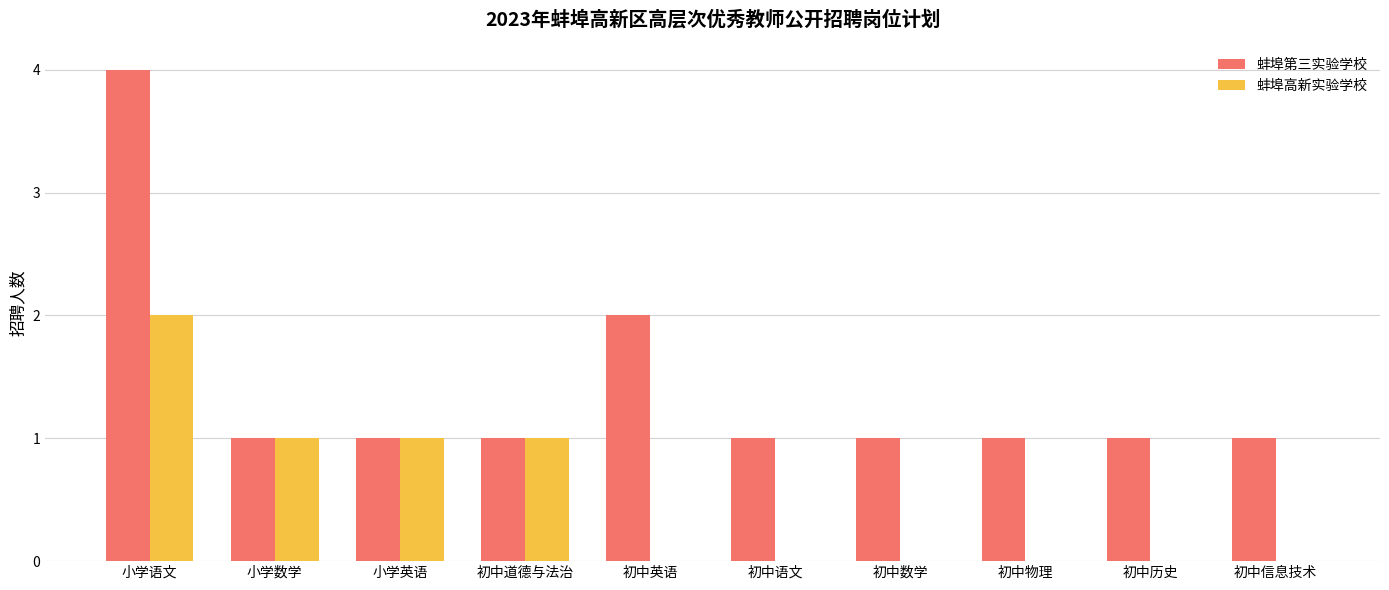

Reading left to right, extract all data points from this chart.

蚌埠第三实验学校: 小学语文=4	小学数学=1	小学英语=1	初中道德与法治=1	初中英语=2	初中语文=1	初中数学=1	初中物理=1	初中历史=1	初中信息技术=1
蚌埠高新实验学校: 小学语文=2	小学数学=1	小学英语=1	初中道德与法治=1	初中英语=0	初中语文=0	初中数学=0	初中物理=0	初中历史=0	初中信息技术=0